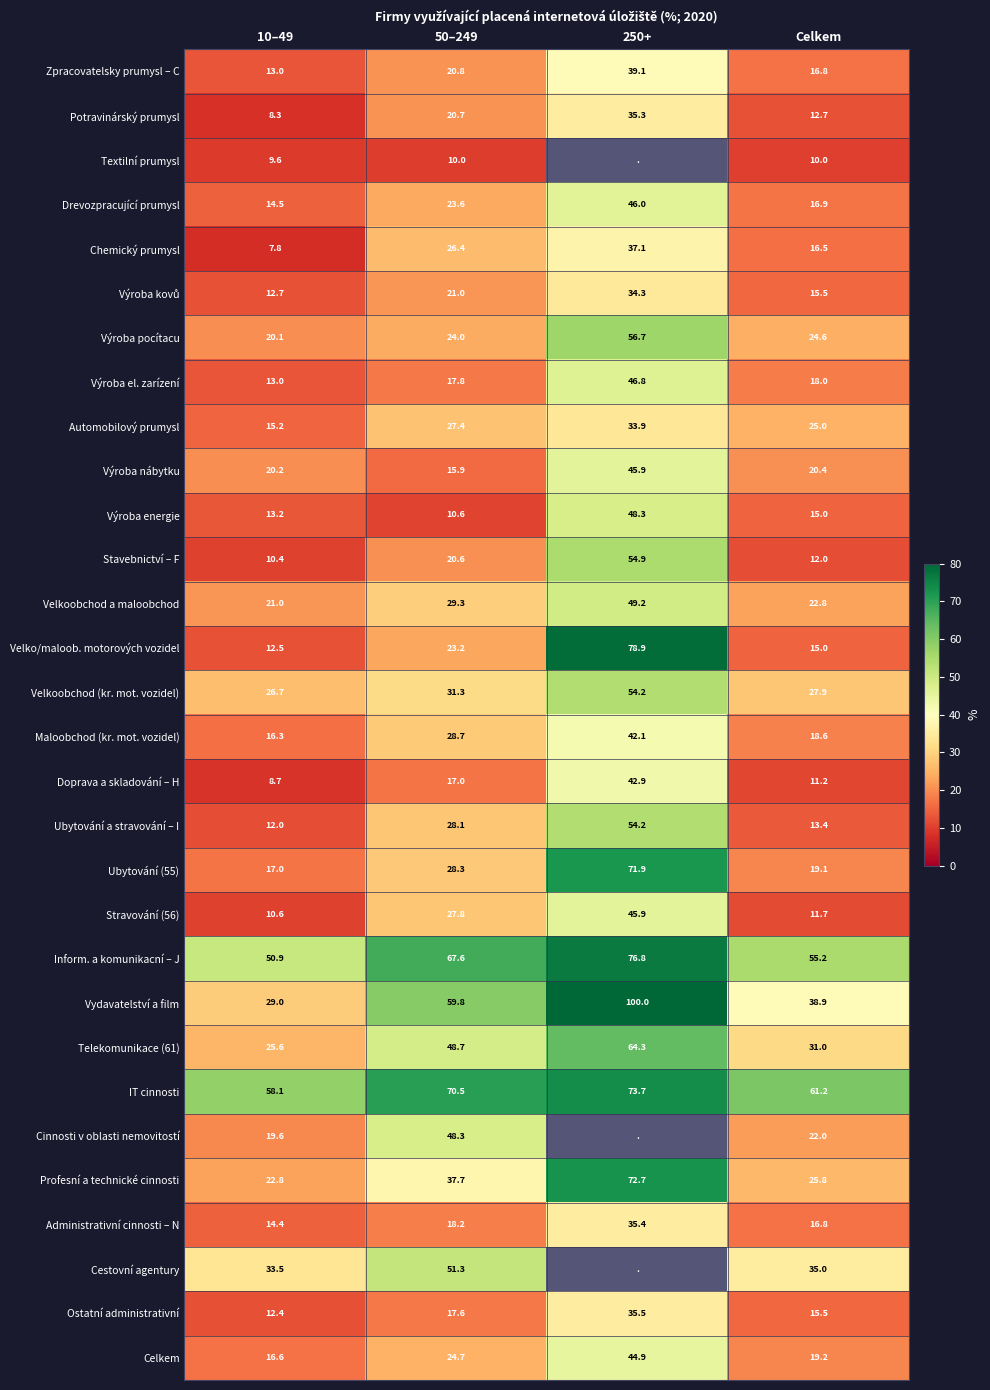

What is the total value across all series at Celkem?

663.7